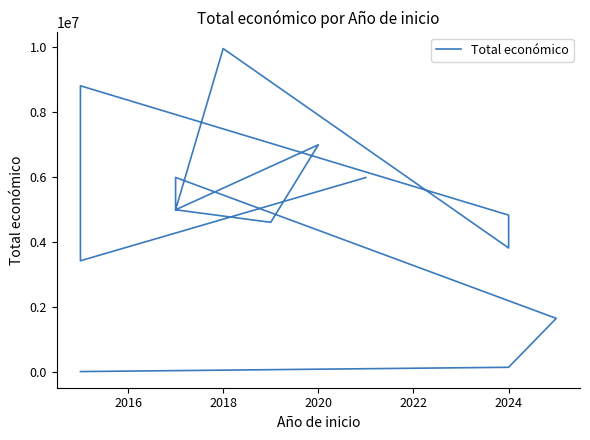

What is the sum of all values?

75782665